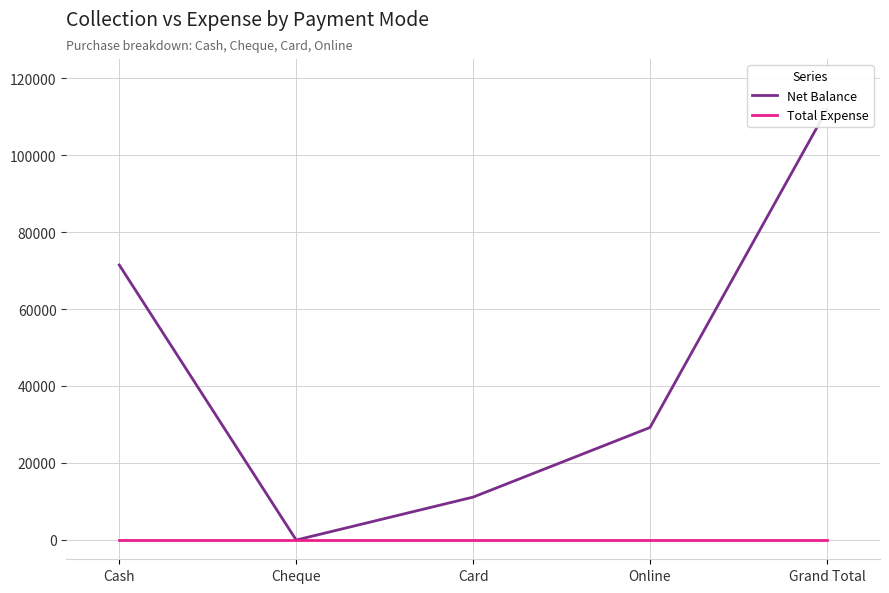

How many positive values does the Net Balance series have?

4